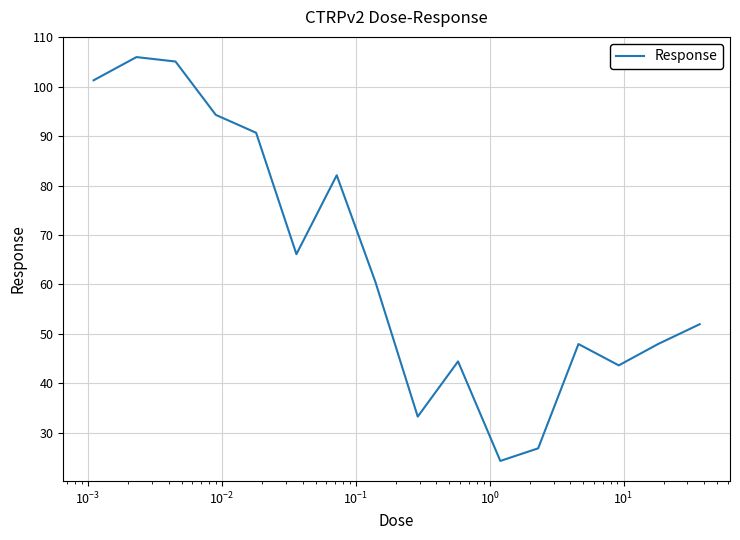

What is the greatest value displayed?

106.0